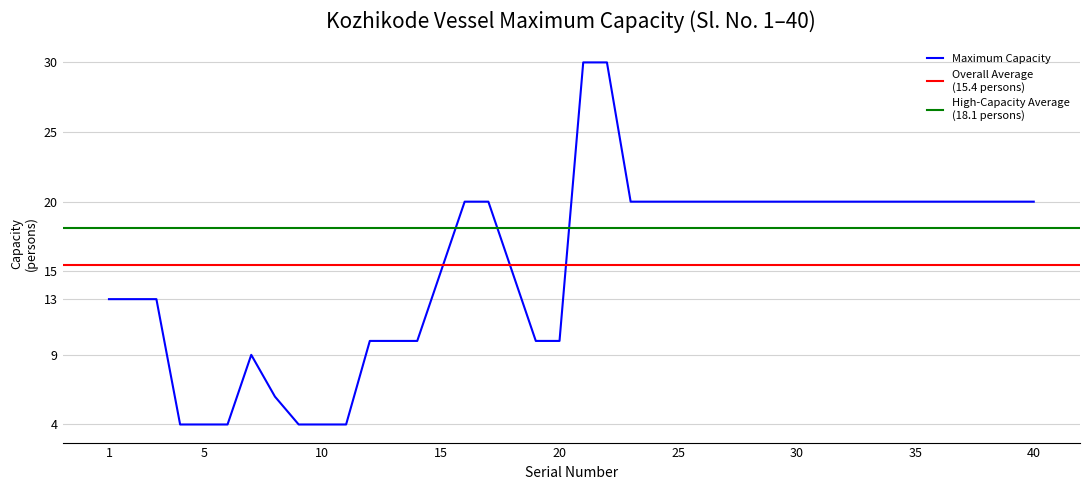

Reading left to right, extract all data points from this chart.

13	13	13	4	4	4	9	6	4	4	4	10	10	10	15	20	20	15	10	10	30	30	20	20	20	20	20	20	20	20	20	20	20	20	20	20	20	20	20	20